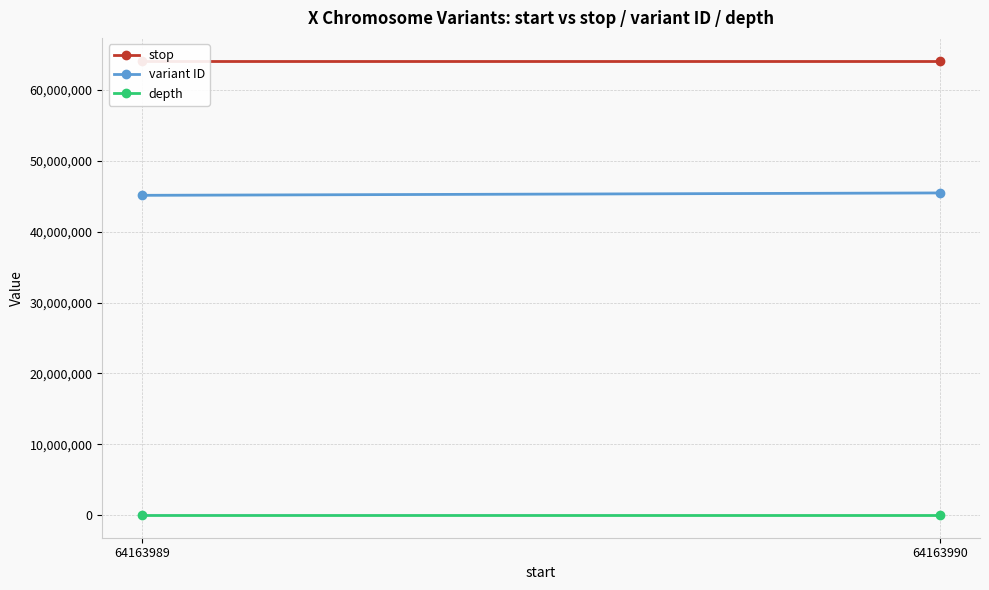

What is the average value of the depth series?

9